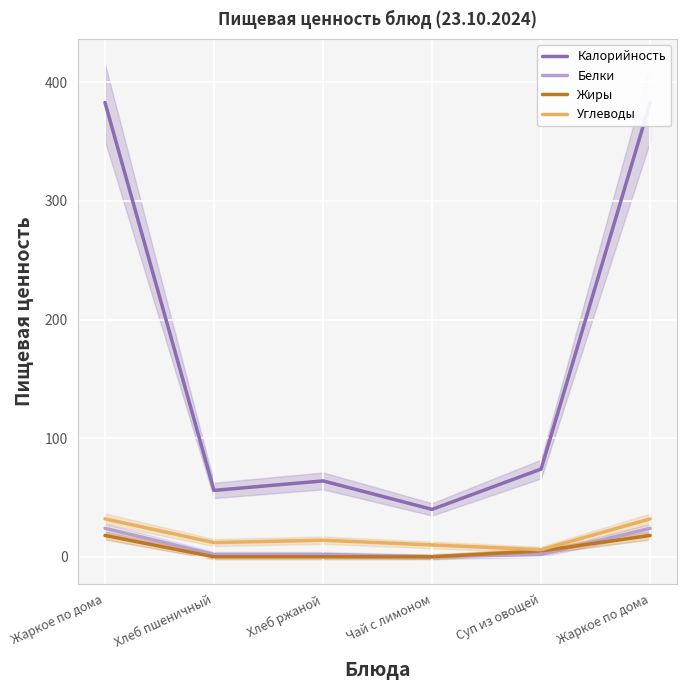

At which label does Белки reach its minimum?

Чай с лимоном